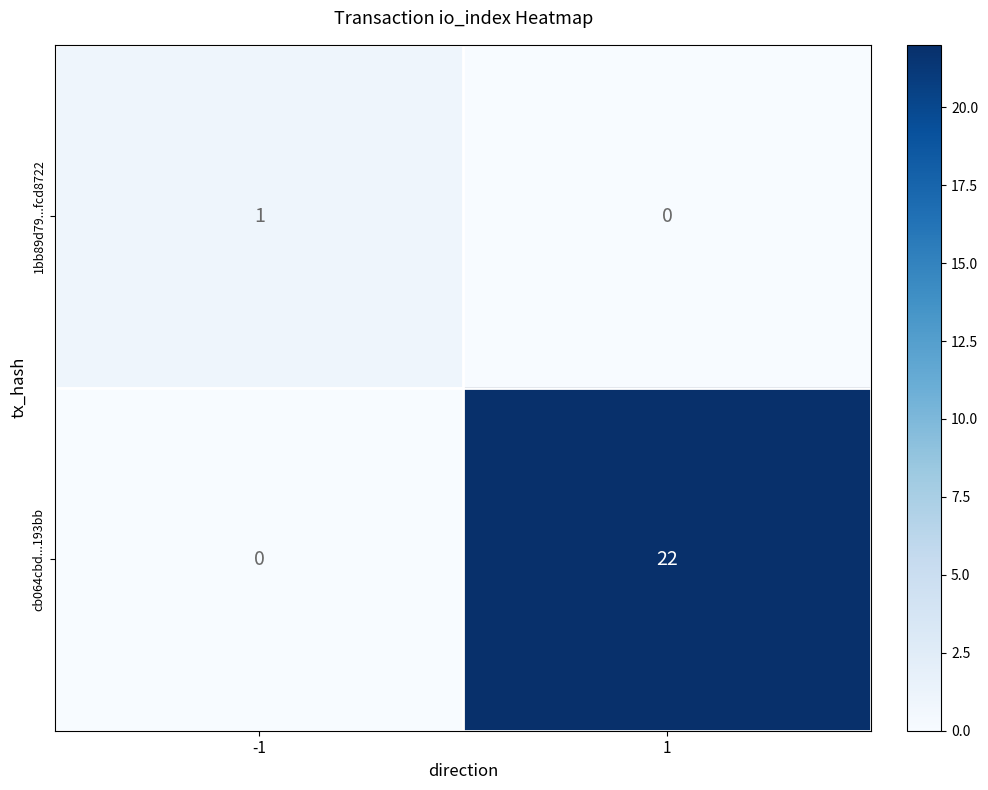

At 1, list the series in order from smallest to largest.

1bb89d79...fcd8722, cb064cbd...193bb